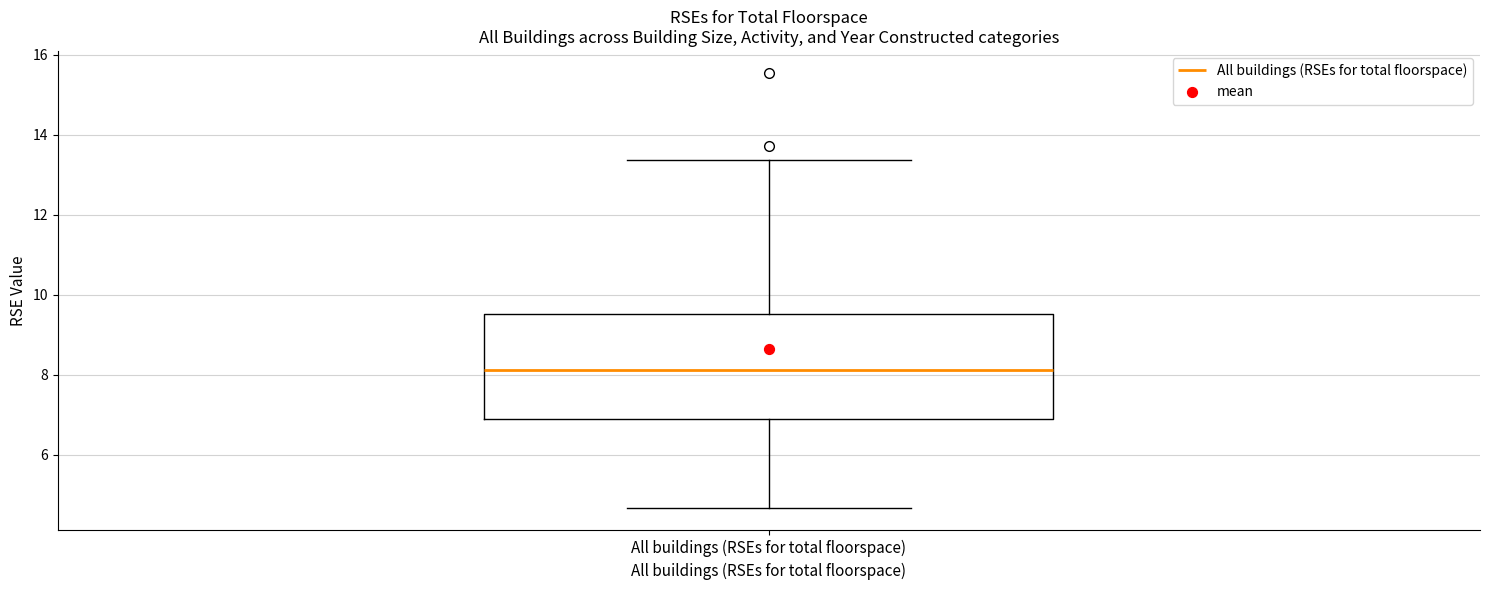

Where does the lower whisker of the box for All buildings (RSEs for total floorspace) end on the y-axis? The values are not printed on the chart, so give them approximately, as read against the axis.

4.6